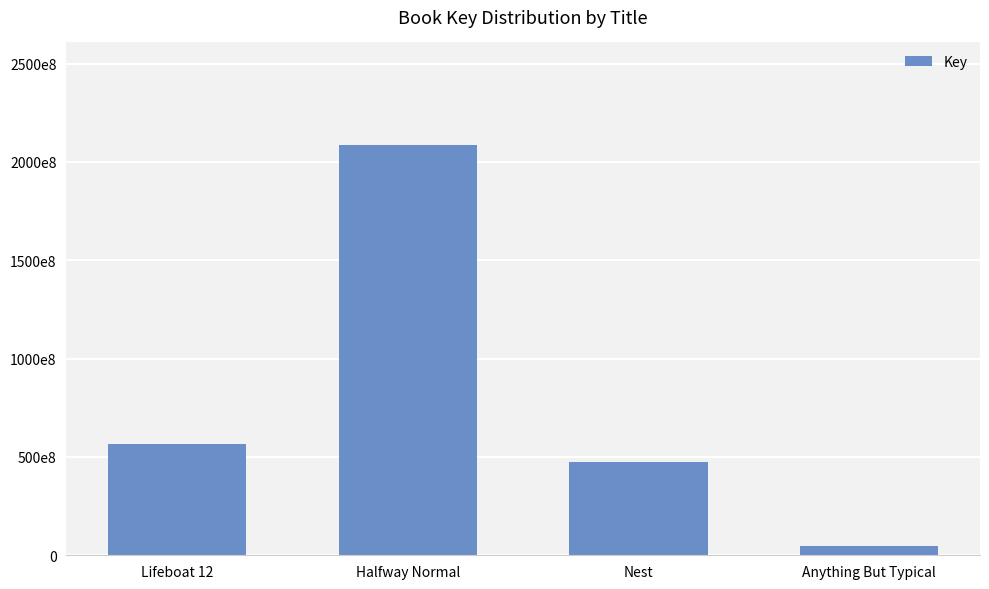

What is the label of the 1st bar from the left?

Lifeboat 12